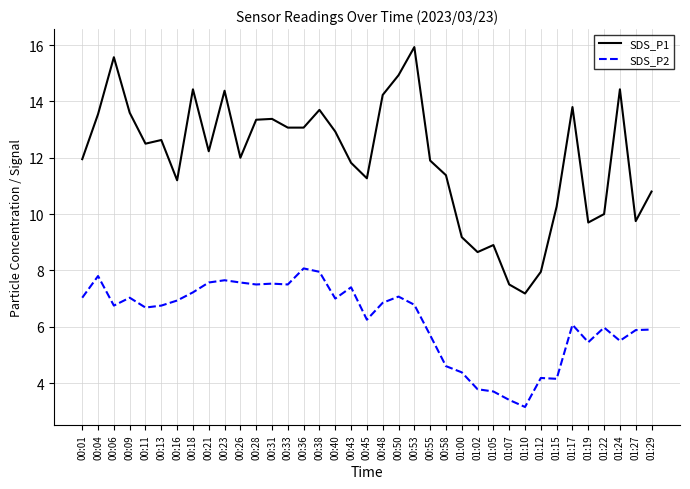

The value of SDS_P2 at 00:26 is 7.6. True or false?

True